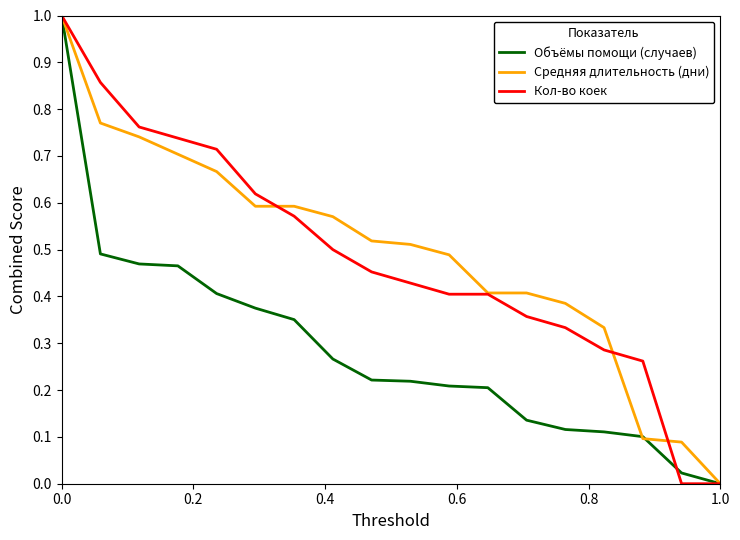

What is the greatest value displayed?

1.0